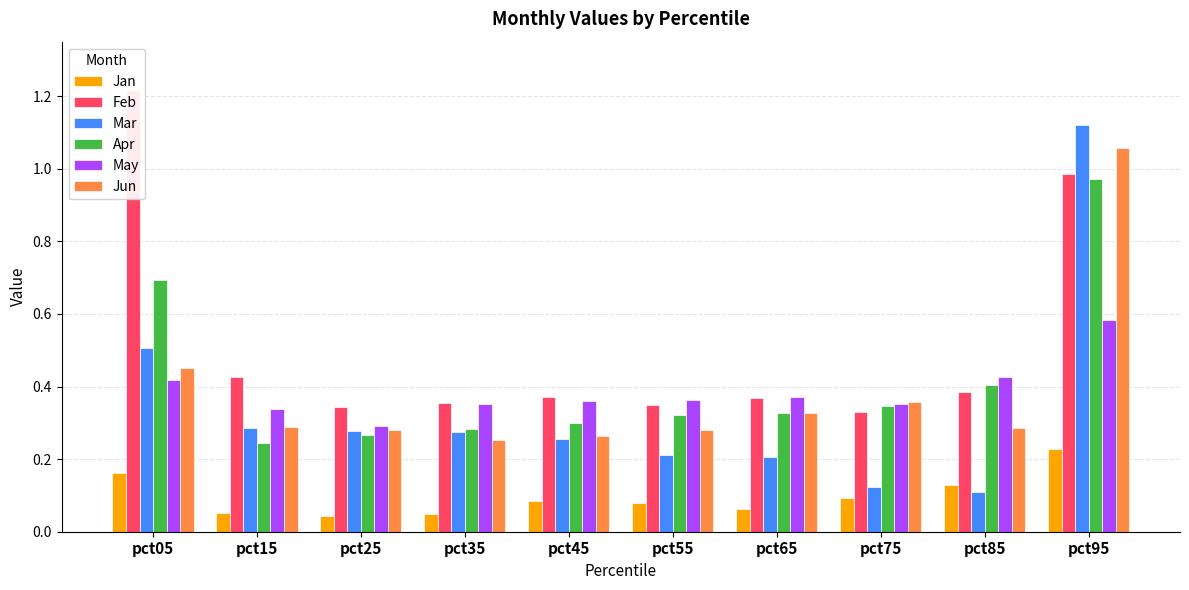

The value of Apr at pct45 is 0.3. True or false?

True